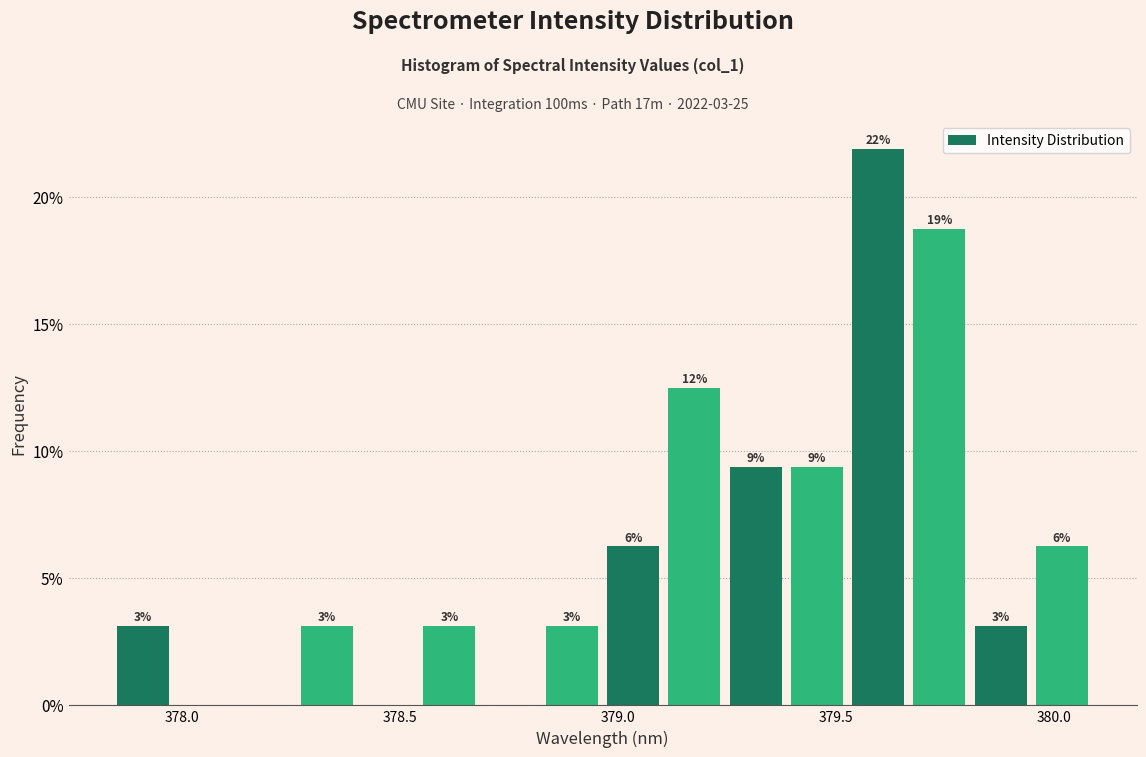

Around what value on the x-axis is the tallest bar? Give the approximate position of its centre, as read against the axis.

379.60